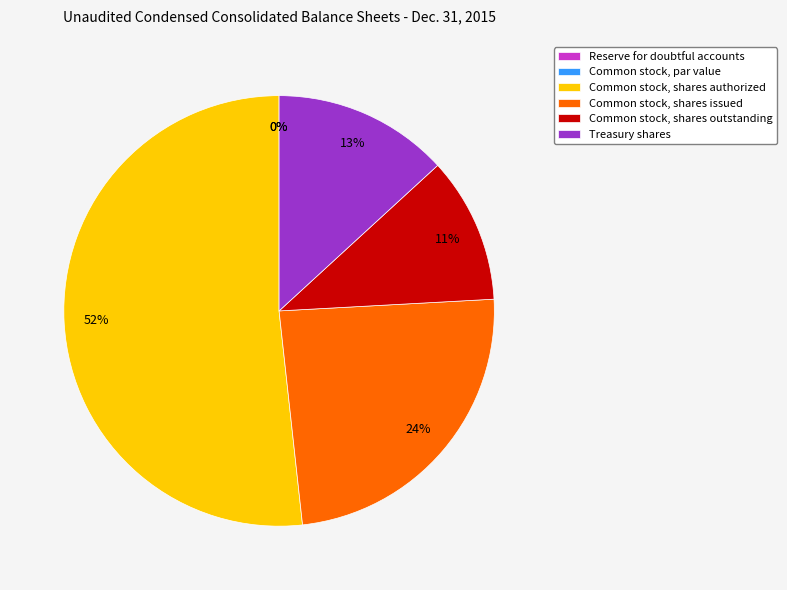

What percentage is the Common stock, shares outstanding slice, to the nearest percent?

11%